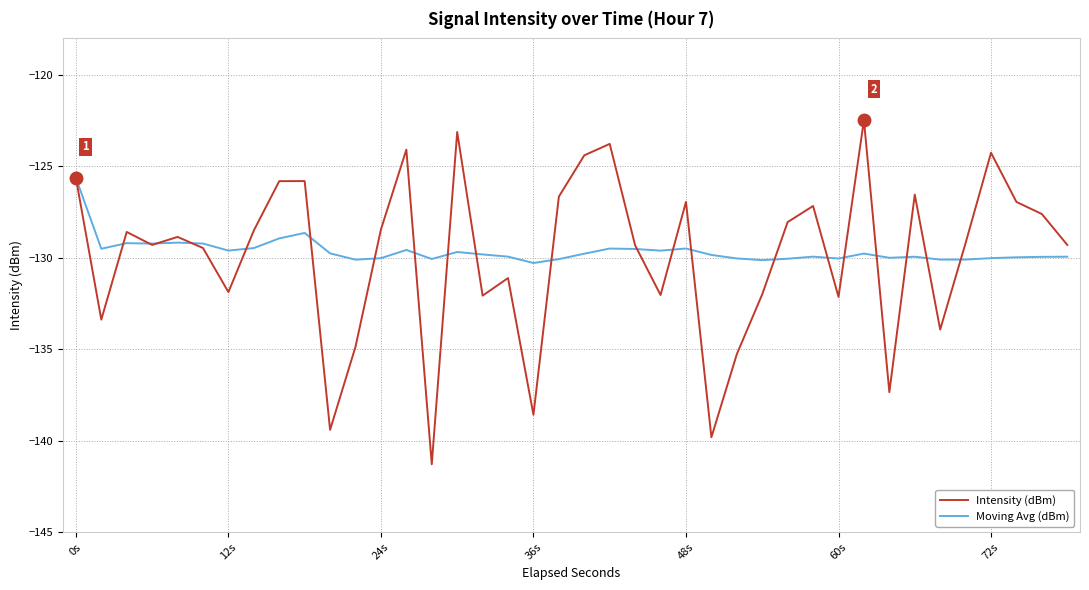

Which series has the largest range (max minus min)?

Intensity (dBm)